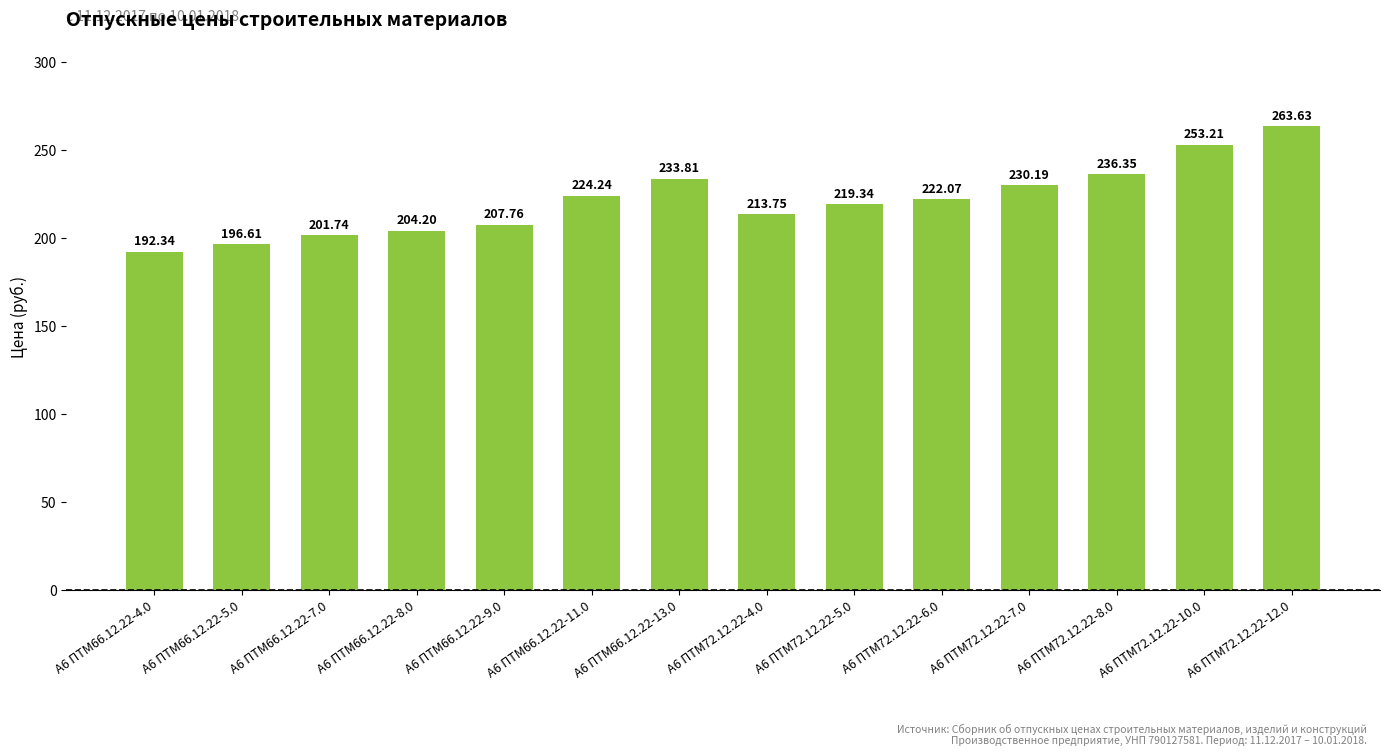

The chart shows a value of 213.8 at А6 ПТМ72.12.22-4.0. True or false?

True